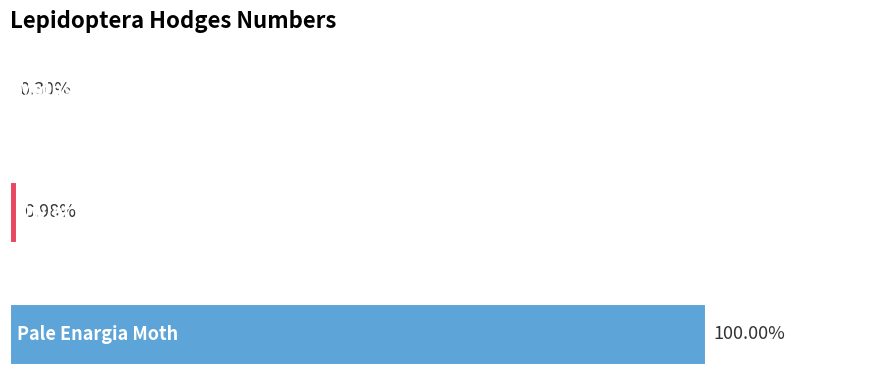

List the labels in order of value, smallest first.

0, 1, 2